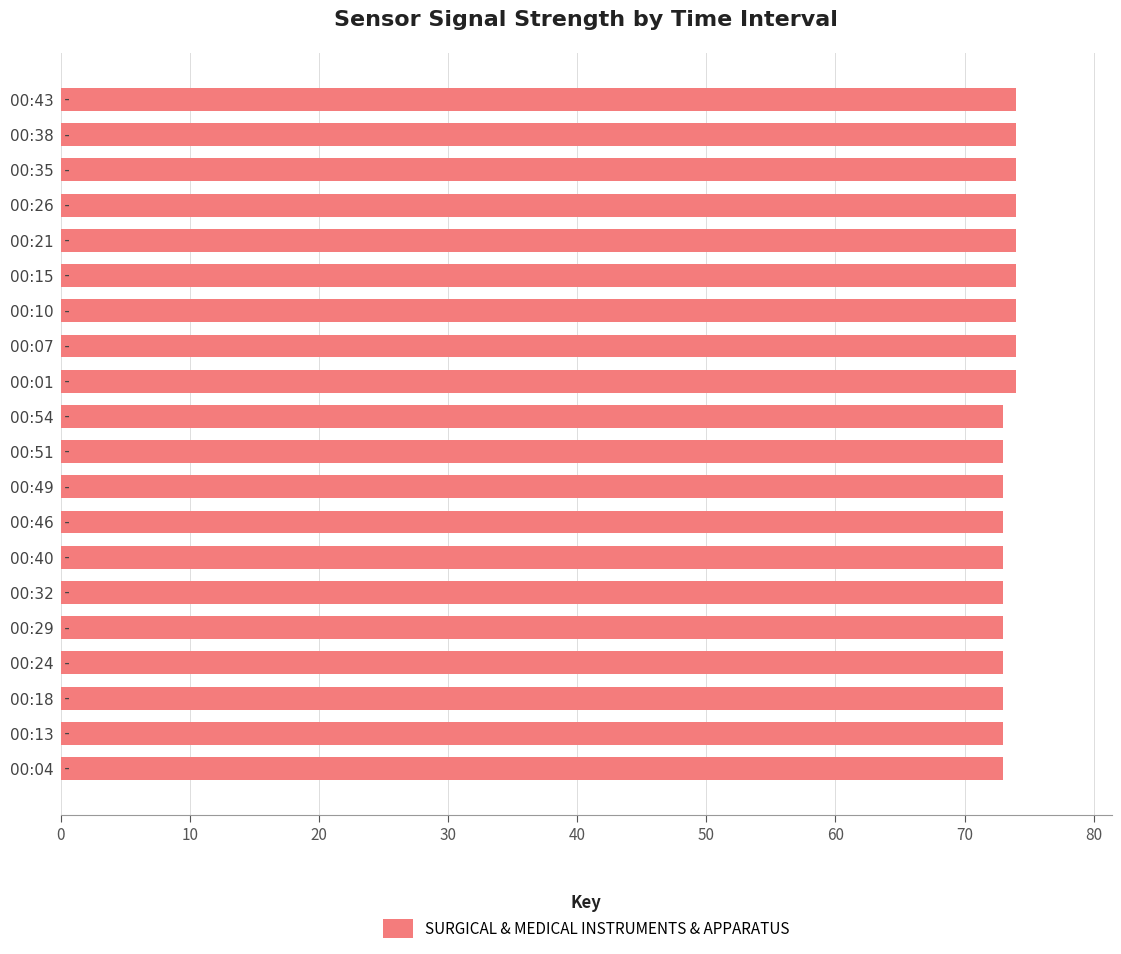

The value at 00:32 is 95. True or false?

False